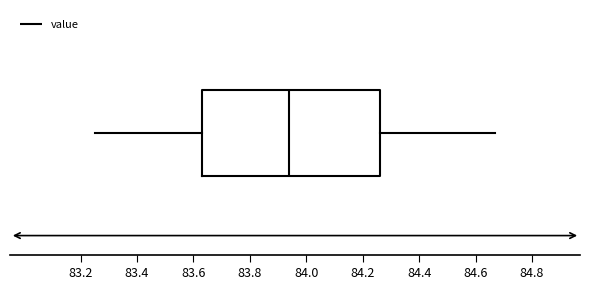

Read this box plot against the x-axis: the position of the median line, the range covered by the box, and the ends of both whiskers. The values are not printed on the chart, so give them approximately, as read against the axis.

median 83.94, box 83.64 to 84.26, whiskers 83.26 to 84.68